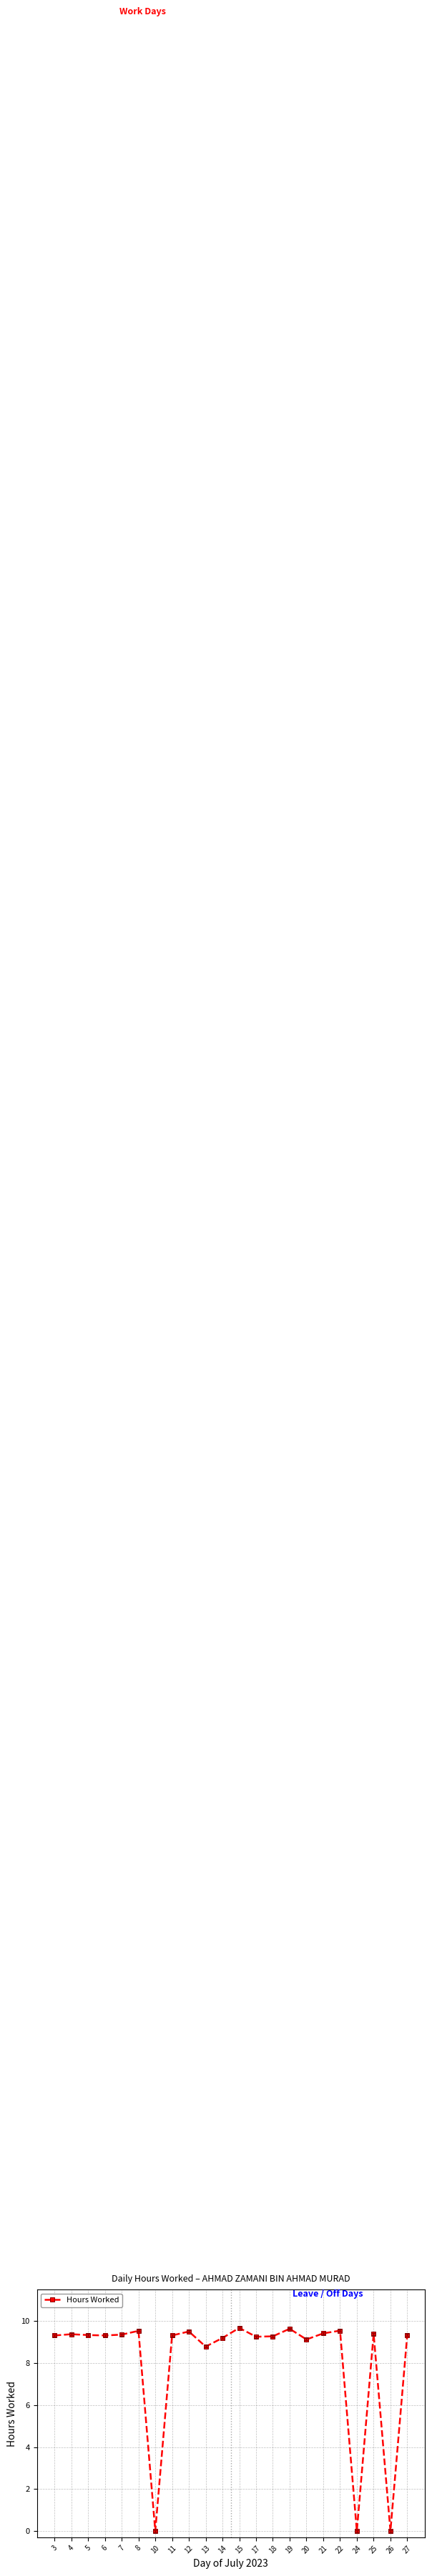

What value does the data have at 18?

9.3